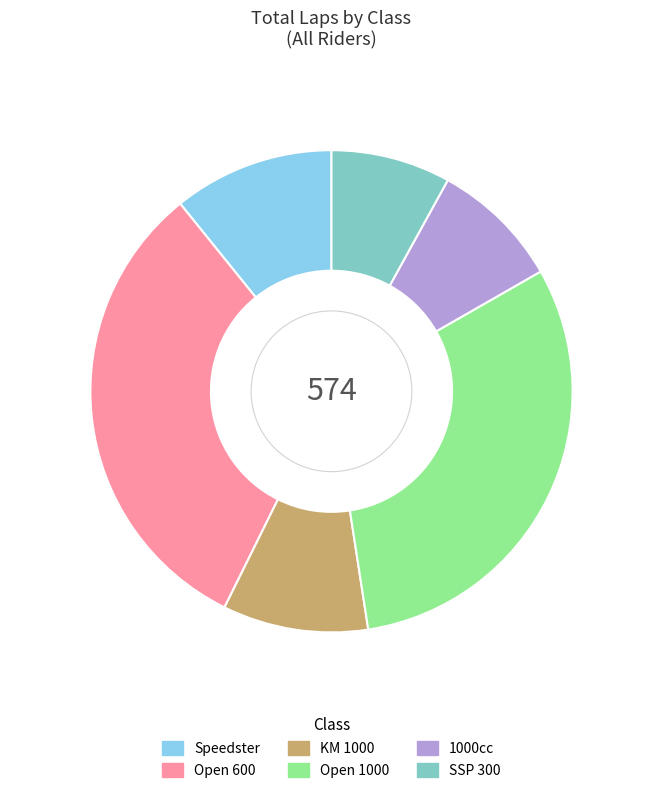

Is there a majority slice in this chart?

No